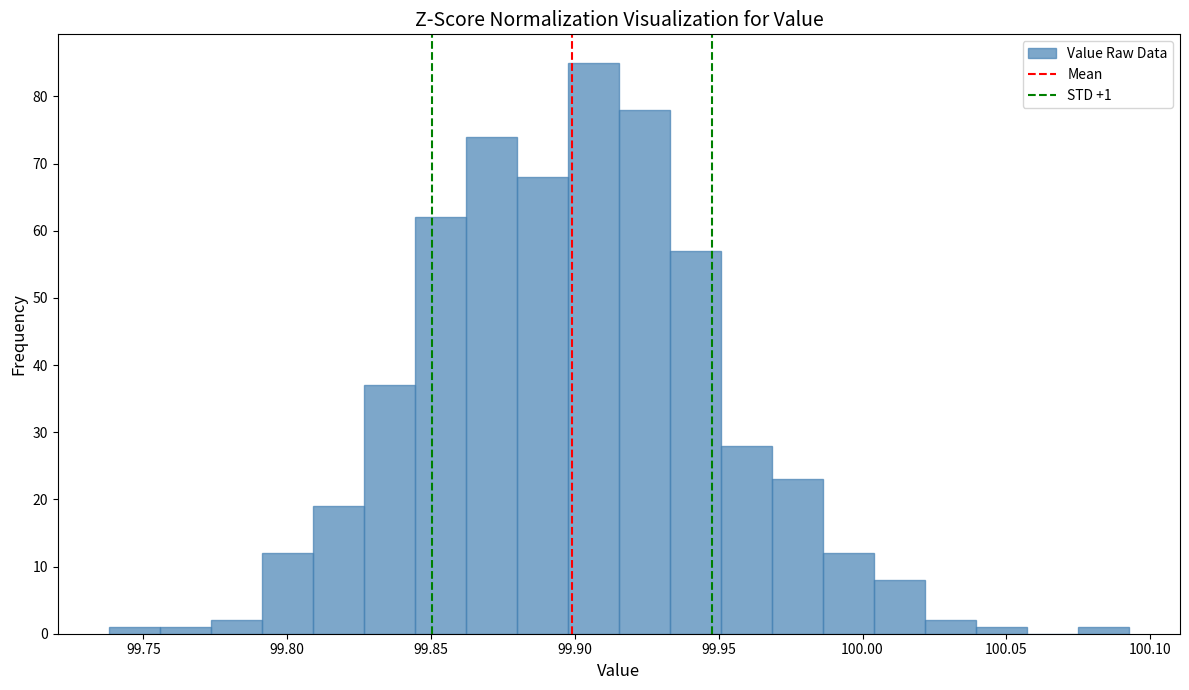

Read against the x-axis, roughly where is the centre of the tallest bar?

99.905